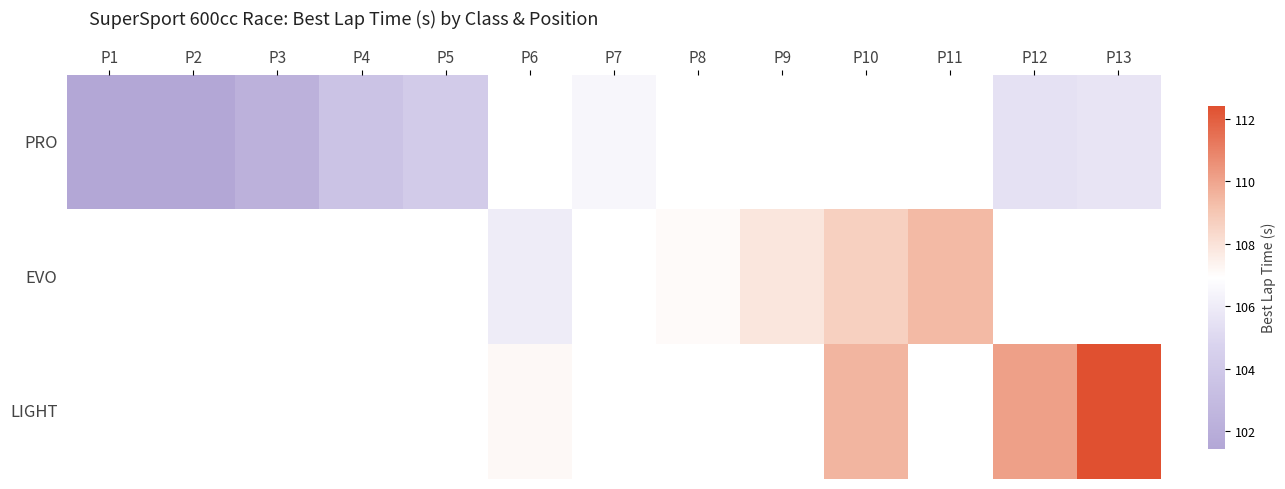

Rank the series by their maximum value, from lowest to highest.

PRO, EVO, LIGHT